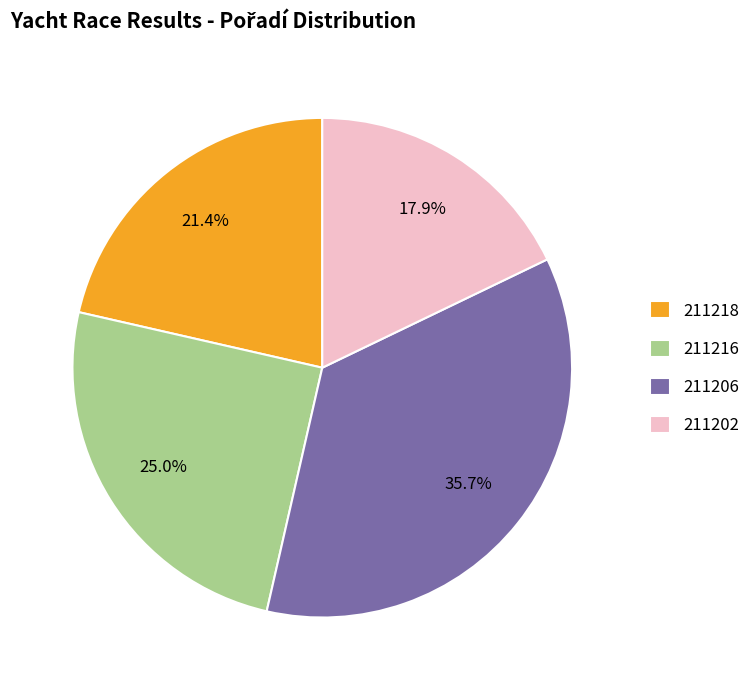

How many slices are in this pie chart?

4